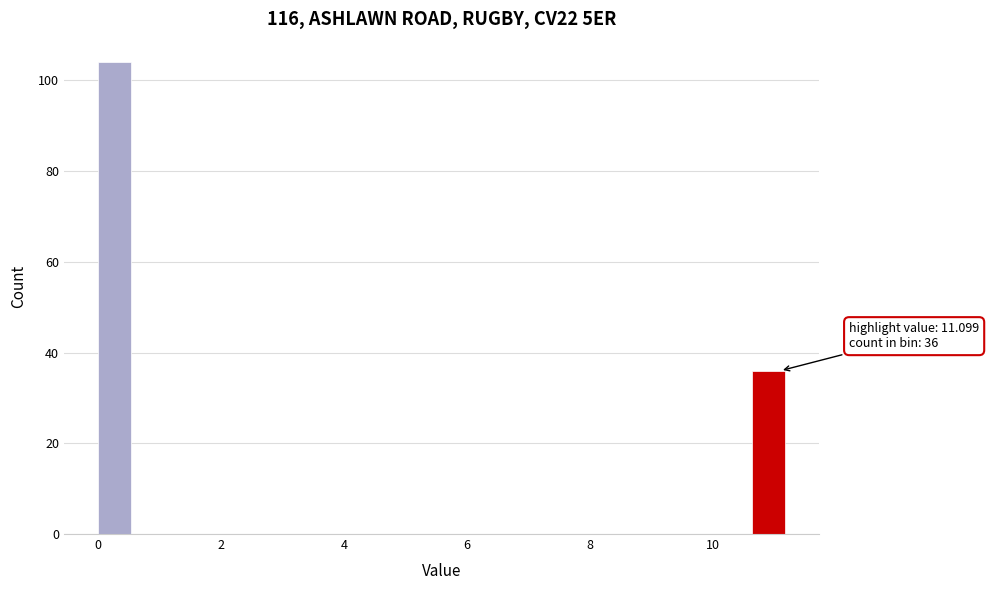

Around what value on the x-axis is the tallest bar? Give the approximate position of its centre, as read against the axis.

0.2